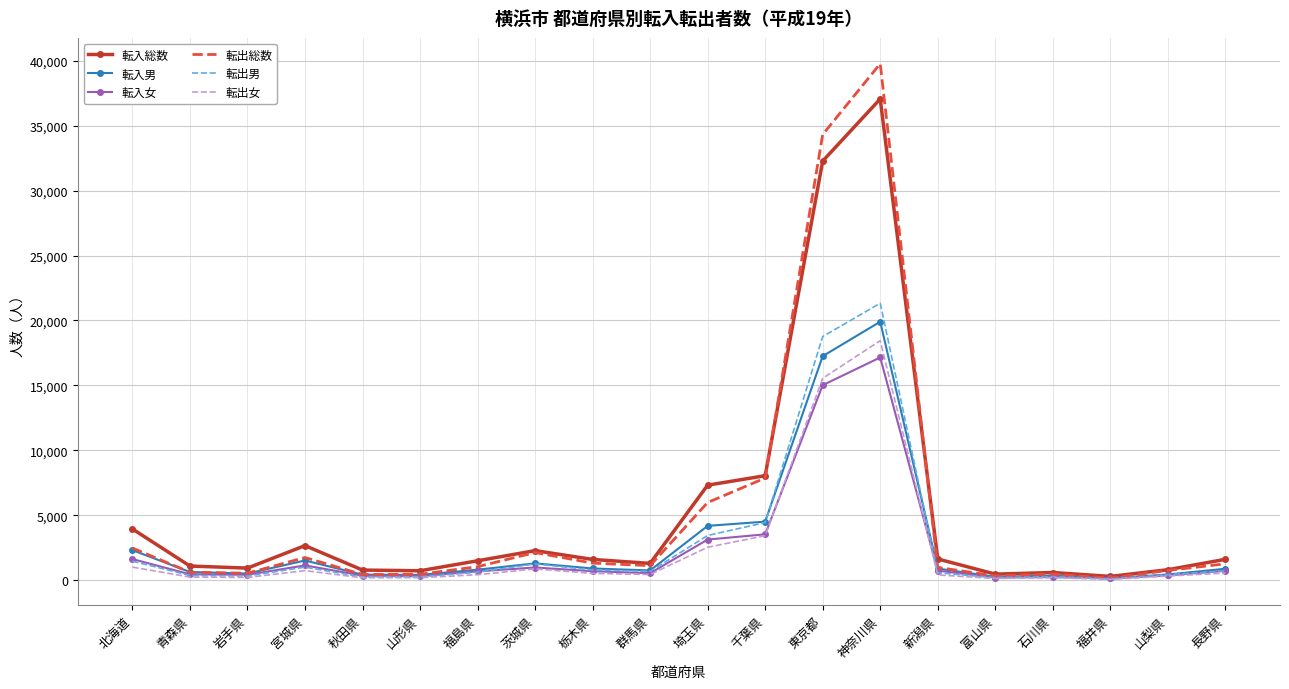

Is it true that 転入女 equals 3134 at 埼玉県?

True